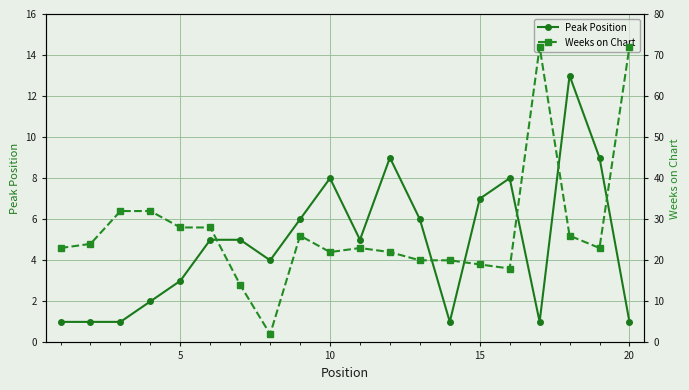

Is it true that Peak Position equals 1 at 20?

True